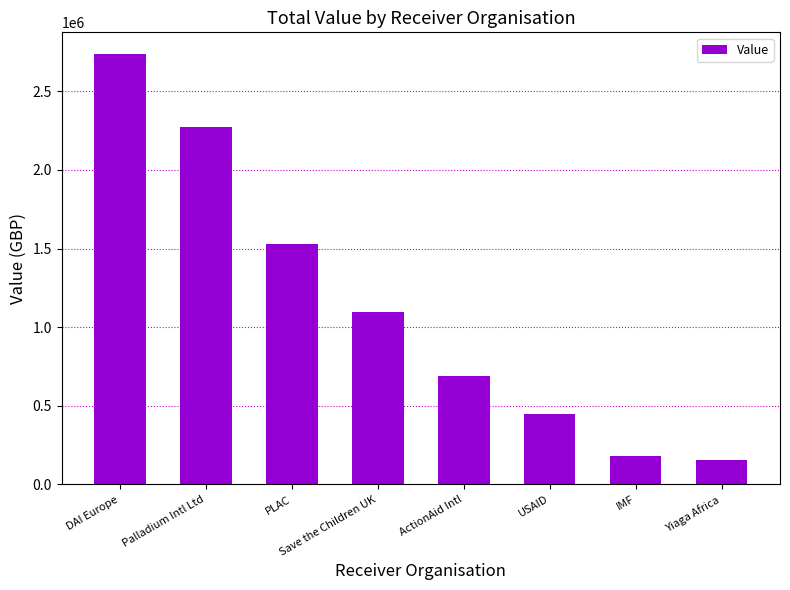

How many series are shown in this chart?

1